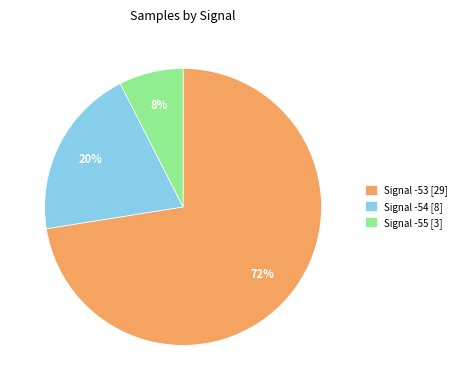

Is it true that Signal -55 [3] is 18% of the pie?

False